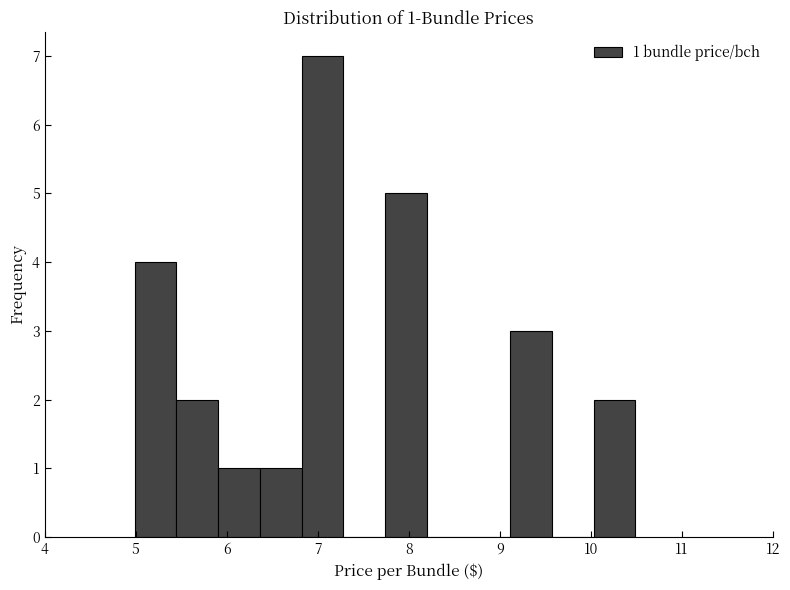

Over which range of the x-axis is the bar tallest?

6.8 to 7.3